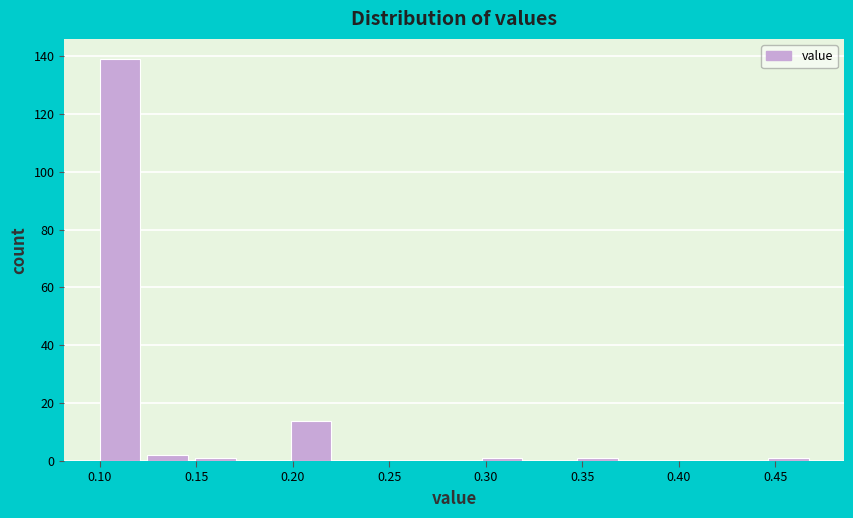

Reading left to right, transcribe this chart: for each bar, give the range it covers on the x-axis and its height. Neither the bar edges nor the heights are printed on the chart, so give them approximately, as read against the axes.

0.100 to 0.125: 140
0.125 to 0.150: 2
0.150 to 0.175: under 2
0.175 to 0.200: 0
0.200 to 0.225: 14
0.225 to 0.250: 0
0.250 to 0.275: 0
0.275 to 0.300: 0
0.300 to 0.325: under 2
0.325 to 0.345: 0
0.345 to 0.370: under 2
0.370 to 0.395: 0
0.395 to 0.420: 0
0.420 to 0.445: 0
0.445 to 0.470: under 2